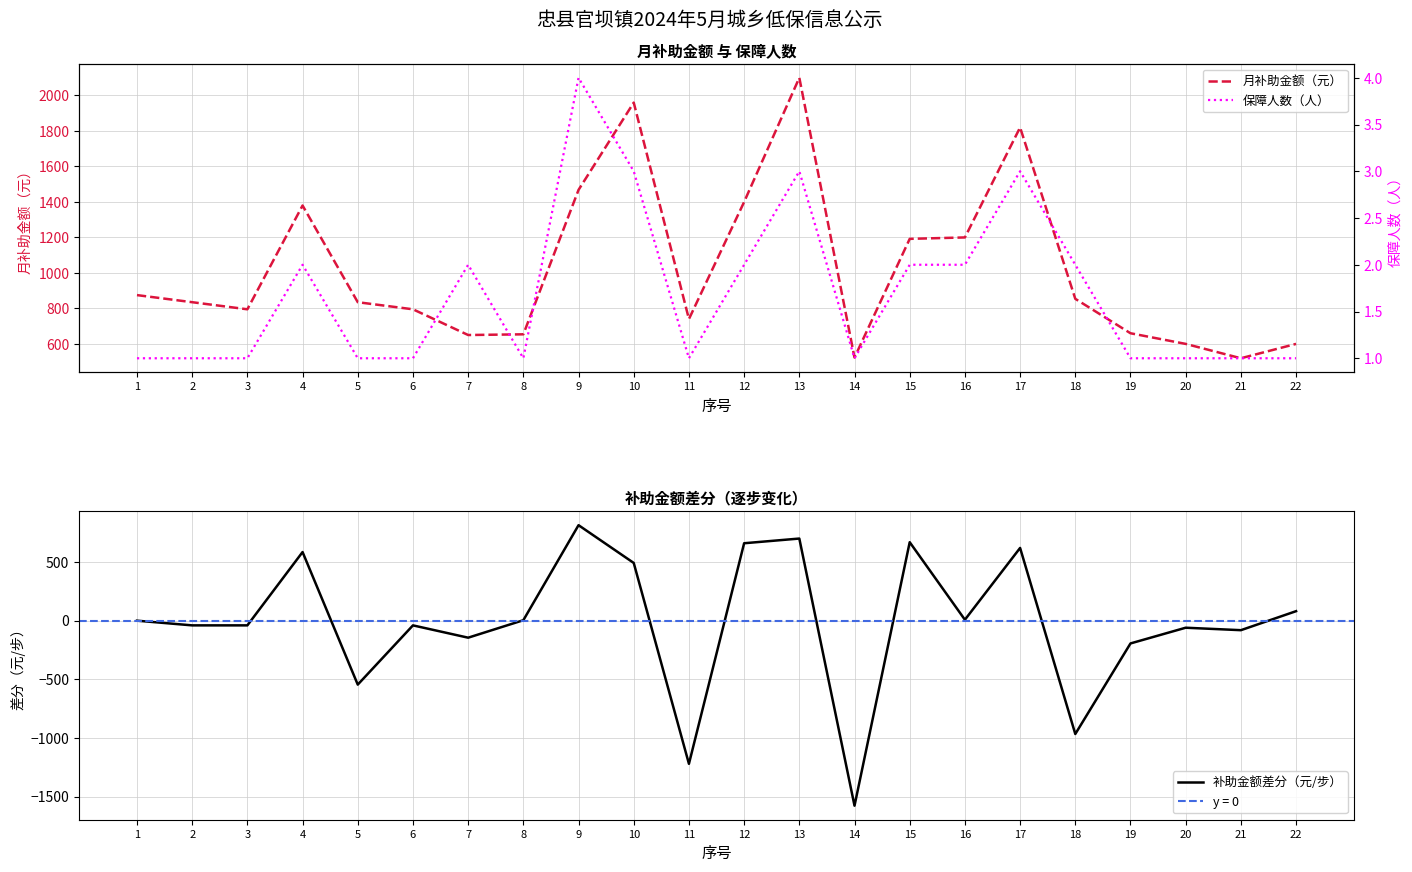

Which series changed the most between 7 and 11?

补助金额差分（元/步）